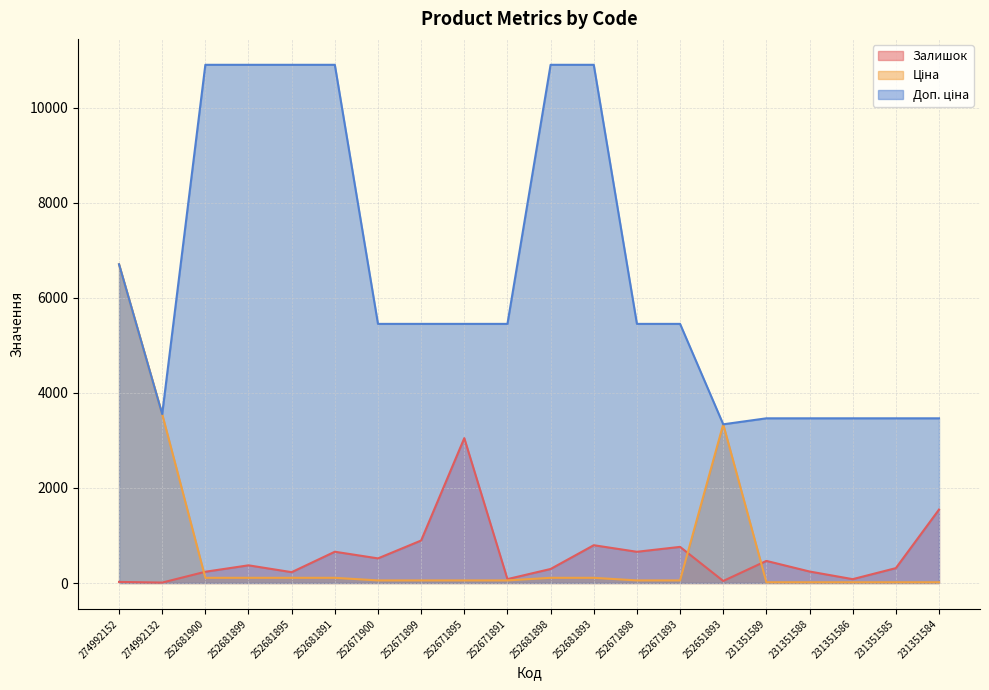

Reading right to left, extract all data points from this chart.

Залишок: 231351584=1545.0	231351585=313.0	231351586=81.0	231351588=242.0	231351589=465.0	252651893=43.0	252671893=760.0	252671898=657.0	252681893=795.0	252681898=295.0	252671891=82.0	252671895=3048.0	252671899=894.0	252671900=518.0	252681891=658.0	252681895=228.0	252681899=372.0	252681900=237.0	274992132=9.0	274992152=23.0
Ціна: 231351584=15.4	231351585=15.4	231351586=15.4	231351588=15.4	231351589=15.4	252651893=3339.1	252671893=54.5	252671898=54.5	252681893=109.0	252681898=109.0	252671891=54.5	252671895=54.5	252671899=54.5	252671900=54.5	252681891=109.0	252681895=109.0	252681899=109.0	252681900=109.0	274992132=3554.0	274992152=6705.7
Доп. ціна: 231351584=3465.0	231351585=3465.0	231351586=3465.0	231351588=3465.0	231351589=3465.0	252651893=3339.0	252671893=5452.0	252671898=5452.0	252681893=10903.0	252681898=10903.0	252671891=5452.0	252671895=5452.0	252671899=5452.0	252671900=5452.0	252681891=10903.0	252681895=10903.0	252681899=10903.0	252681900=10903.0	274992132=3554.0	274992152=6705.7